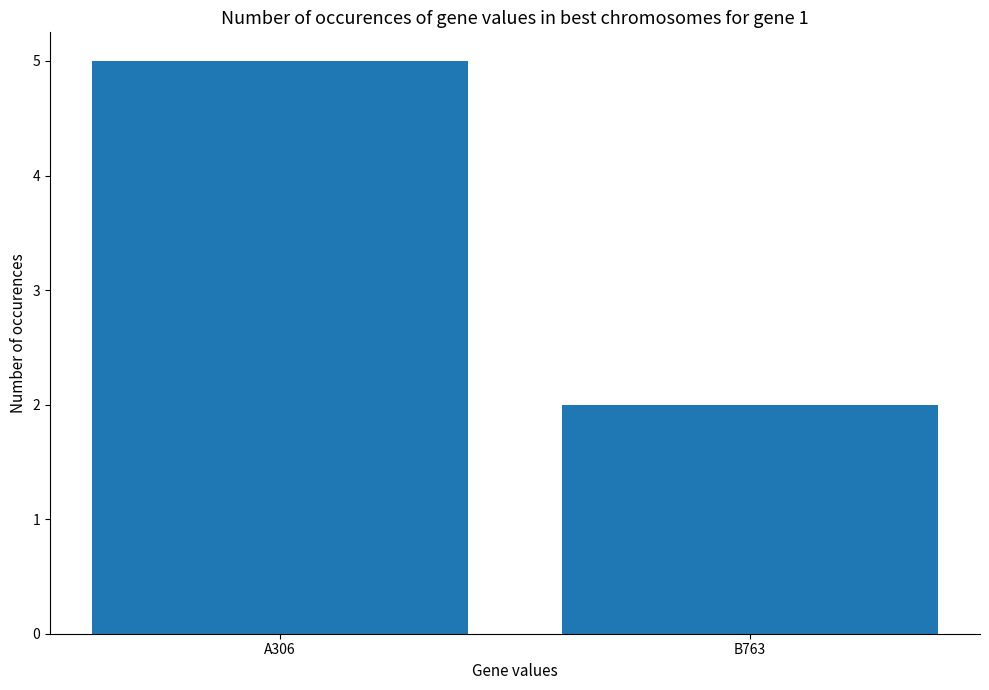

Reading left to right, extract all data points from this chart.

A306=5	B763=2